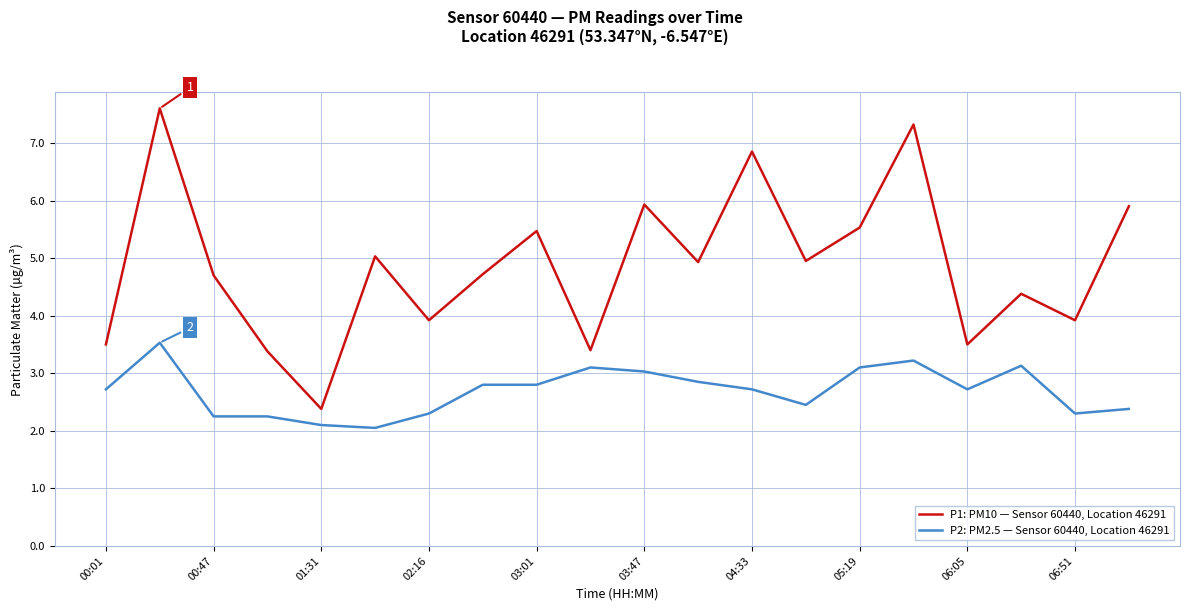

What is the highest value of the P1: PM10 — Sensor 60440, Location 46291 series?

7.6